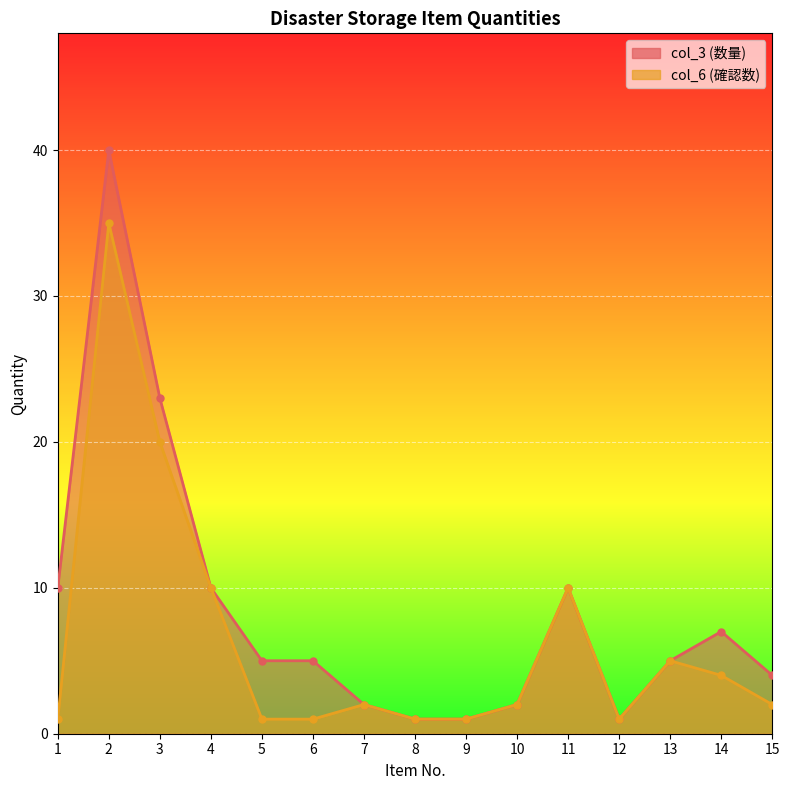

True or false: col_3 and col_6 cross at least once.

False